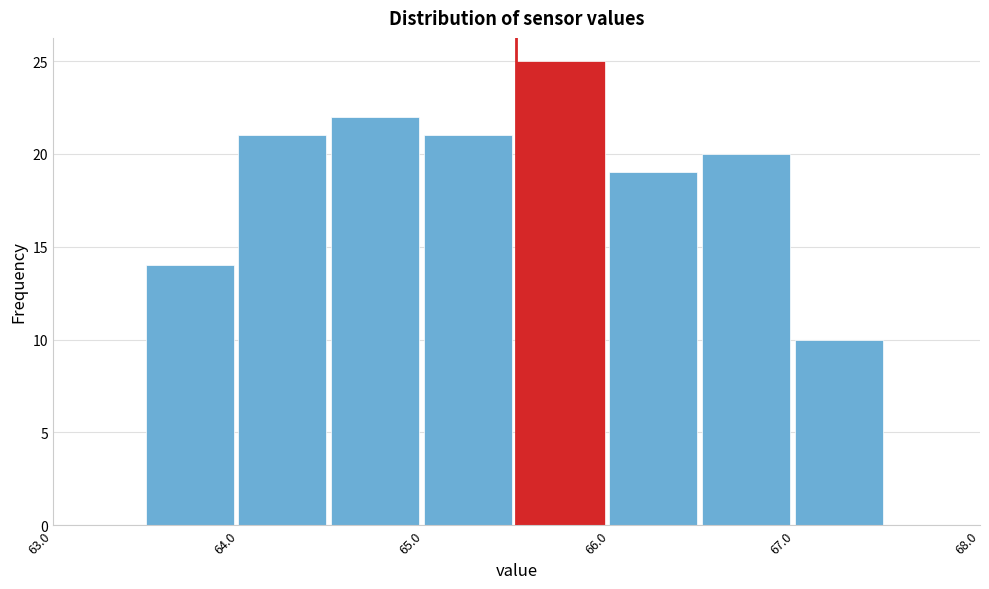

Which range on the x-axis has the tallest bar?

65.5 to 66.0